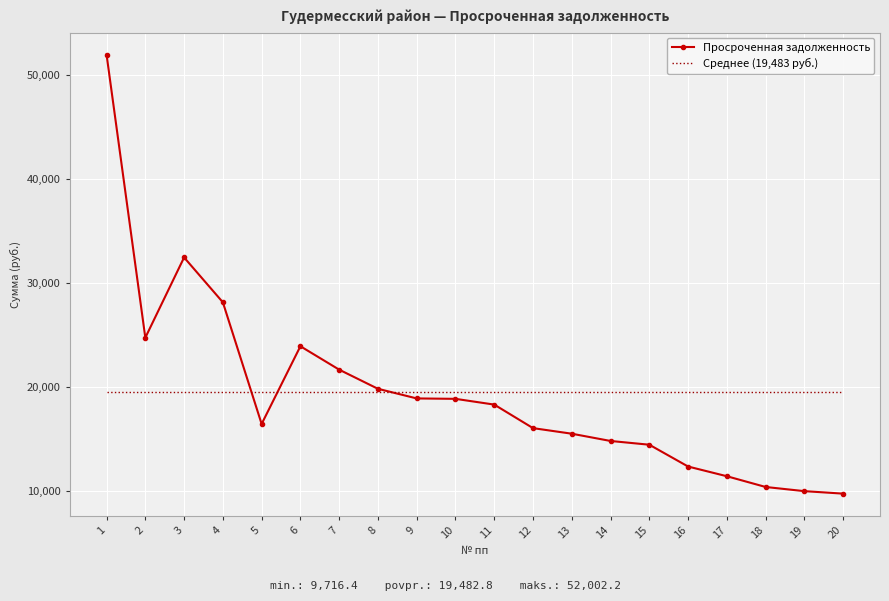

What is the spread (max minus min) of values at 8?

330.7